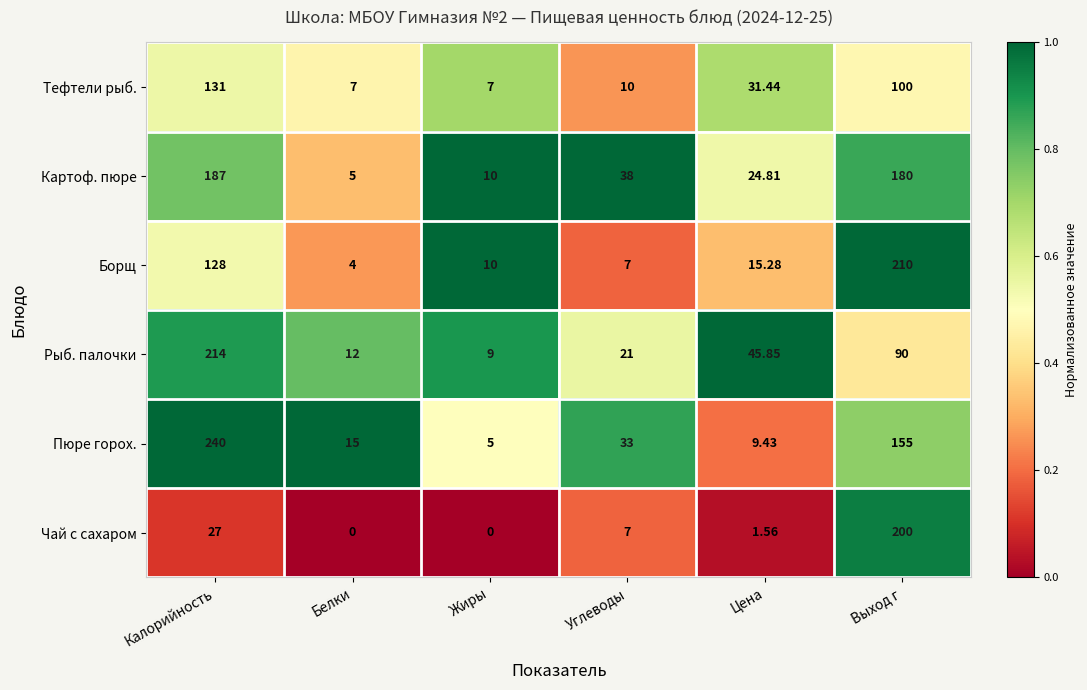

Is the value of Чай с сахаром at Жиры greater than the value of Рыб. палочки at Выход г?

No